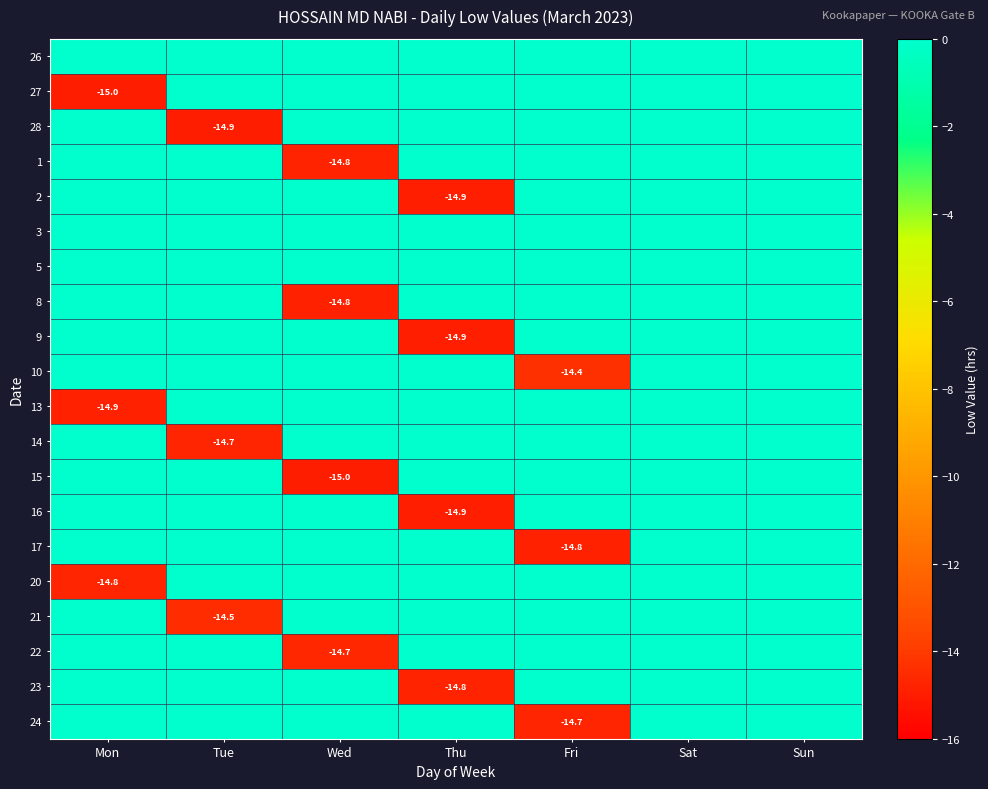

What is the sum of the 27 values at Tue and Mon?

-15.0